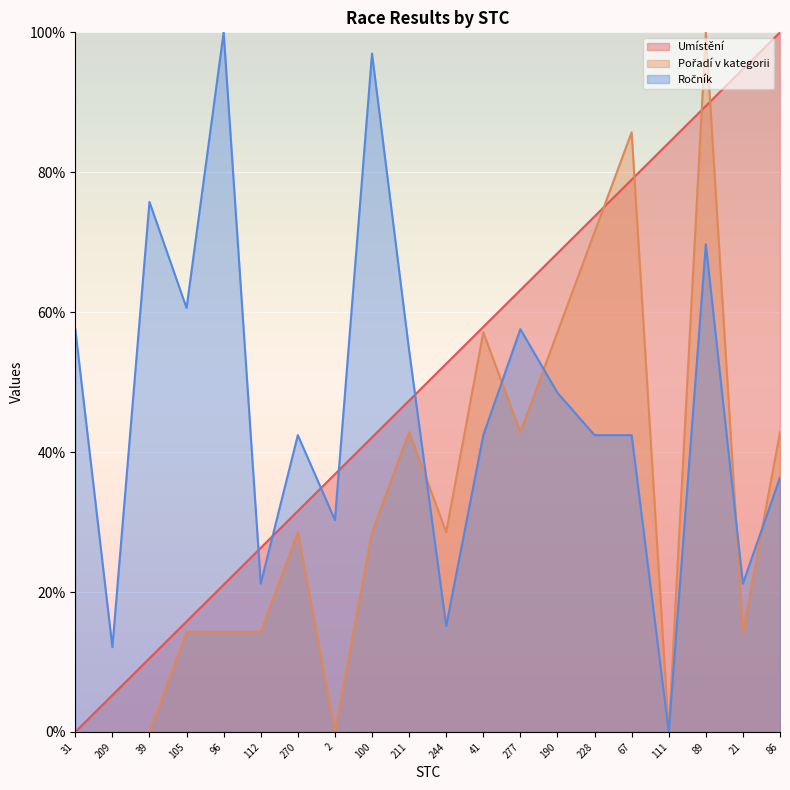

Which has a higher value, 112 or 105?

112